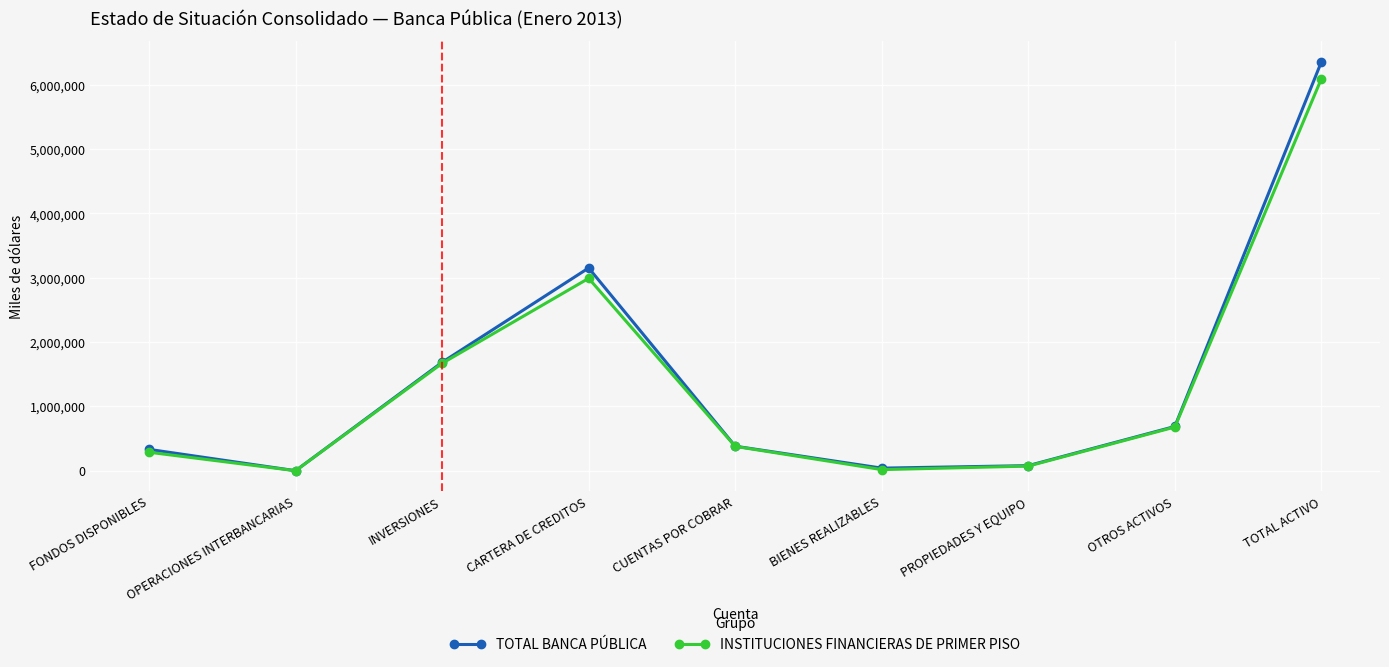

At which label is TOTAL BANCA PÚBLICA closest to 3178931?

CARTERA DE CREDITOS